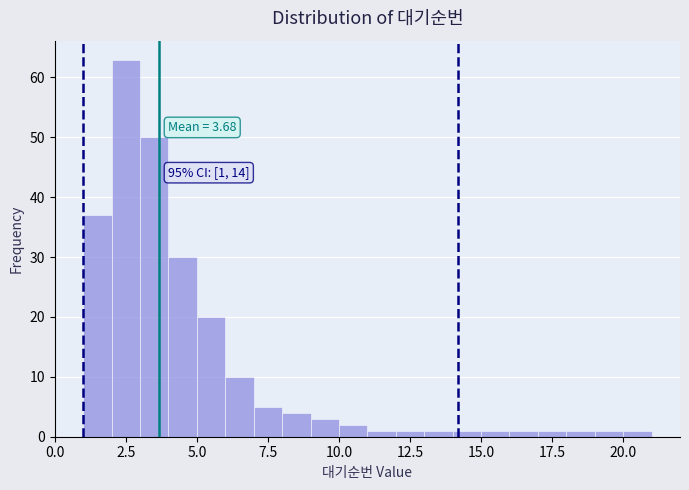

Read against the x-axis, roughly where is the centre of the tallest bar?

2.5